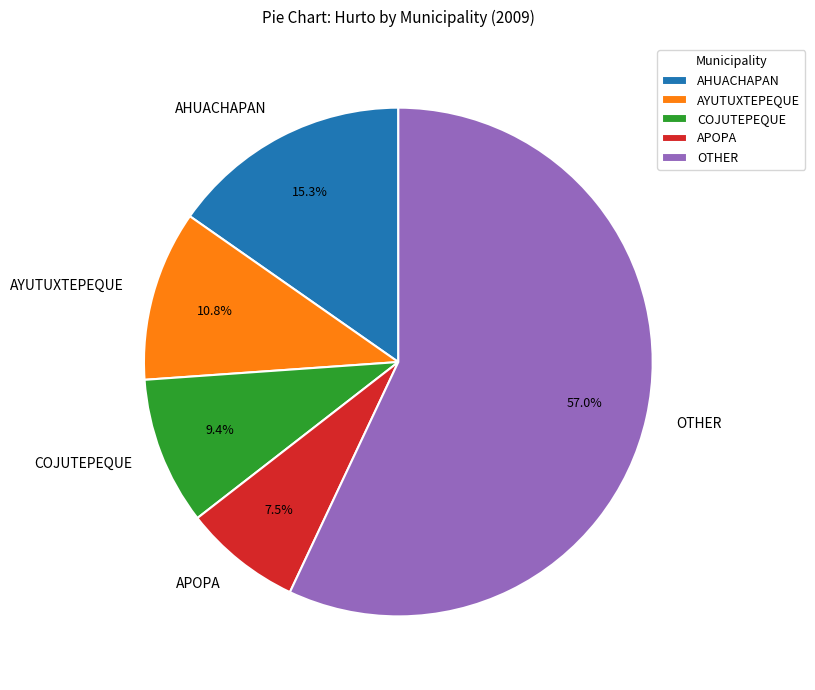

Is COJUTEPEQUE the majority of the pie?

No